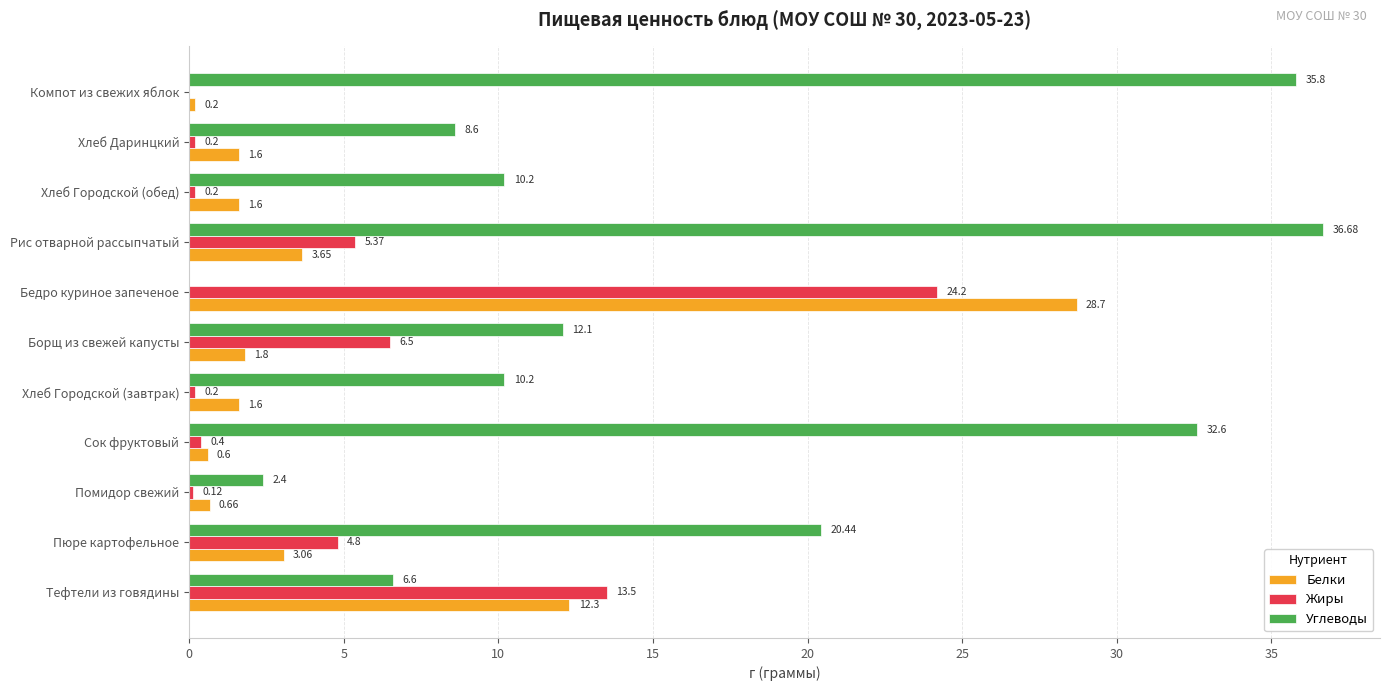

What is the sum of the Белки values at Хлеб Даринцкий and Хлеб Городской (обед)?

3.2